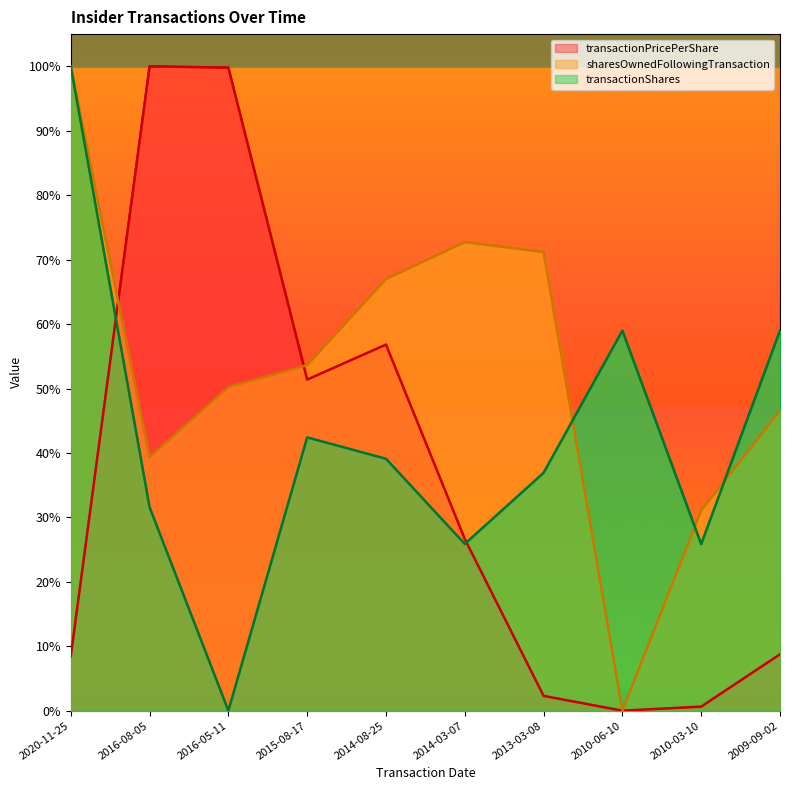

How many values in transactionPricePerShare are above zero?

9